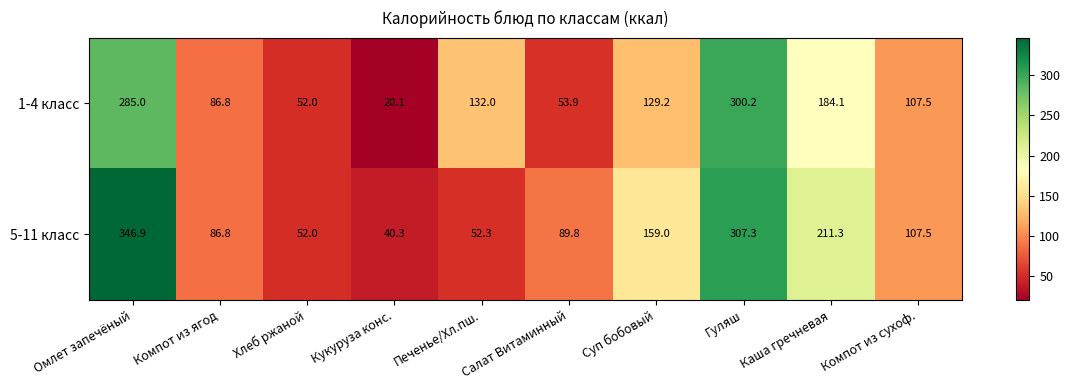

Which series has the largest range (max minus min)?

5-11 класс